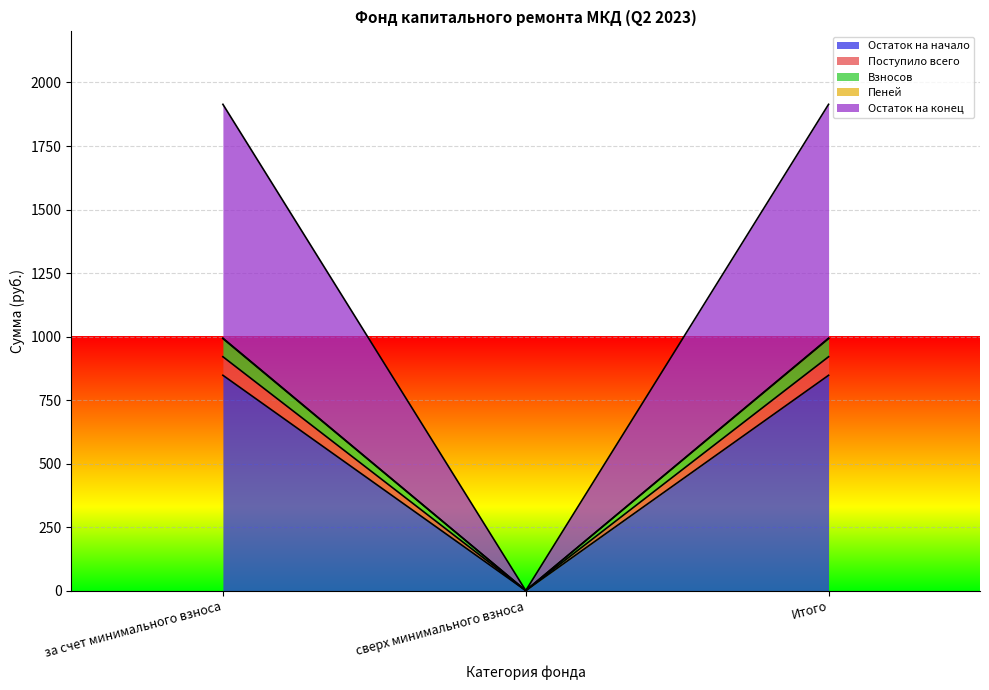

The value of Остаток на начало at Итого is 316.5. True or false?

False